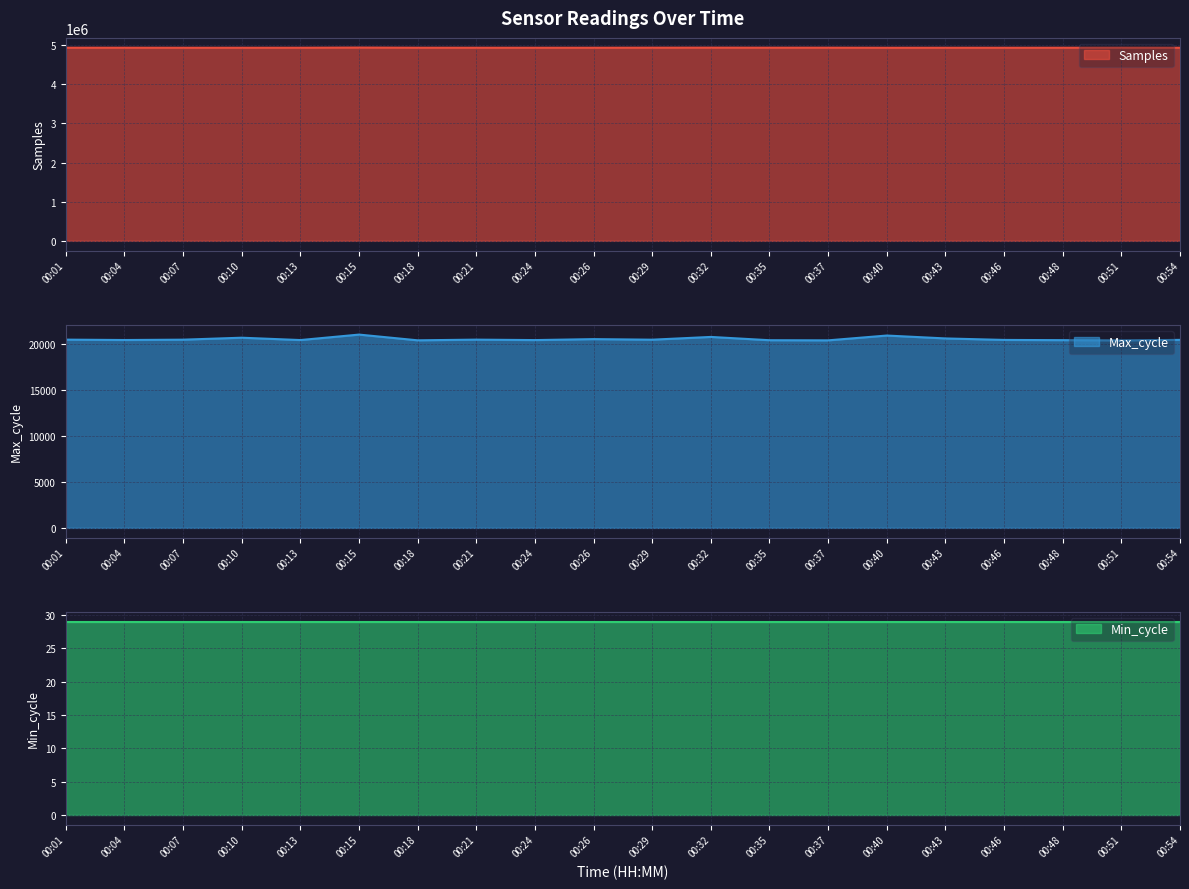

The Max_cycle series shows 20505 at 00:21. True or false?

True